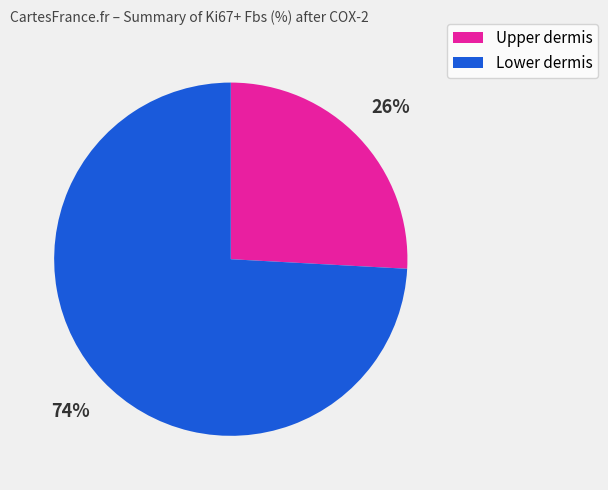

To the nearest percent, what portion does Lower dermis represent?

74%